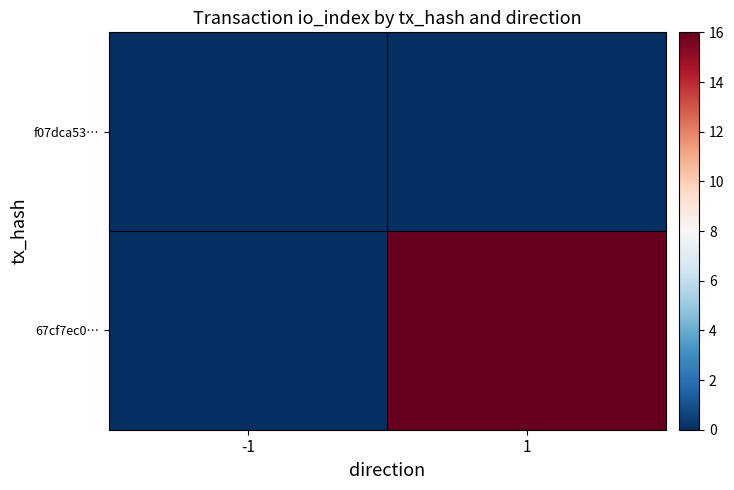

At -1, list the series in order from smallest to largest.

f07dca53…, 67cf7ec0…